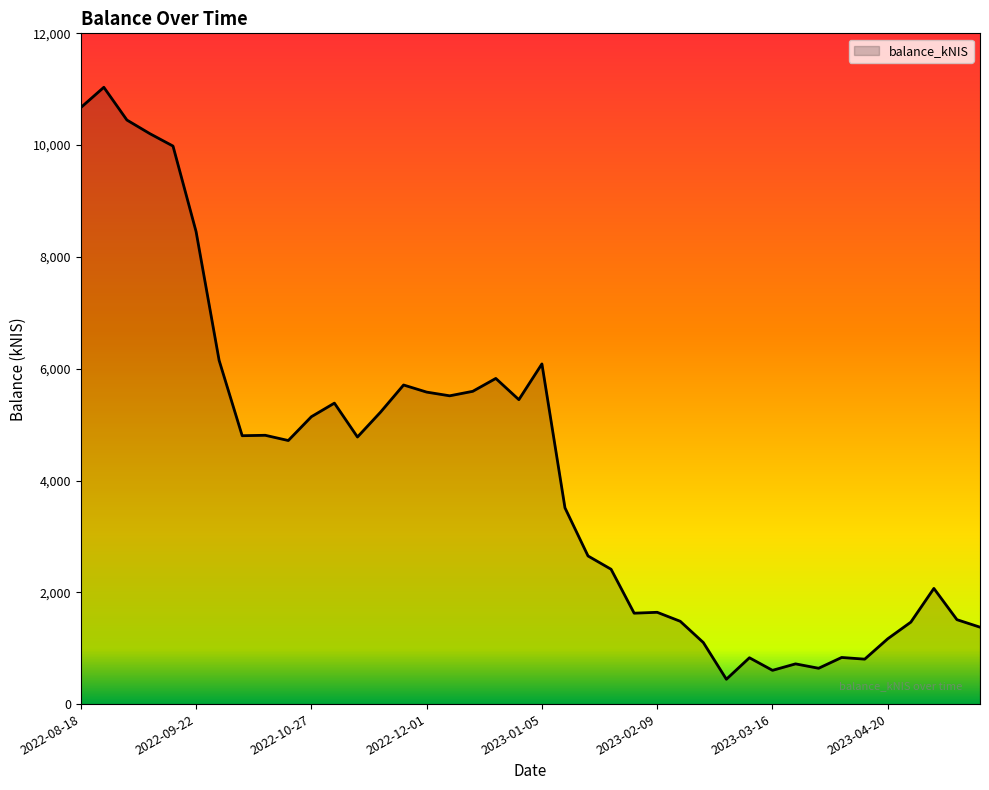

What is the difference between the maximum and minimum values?

10590.3